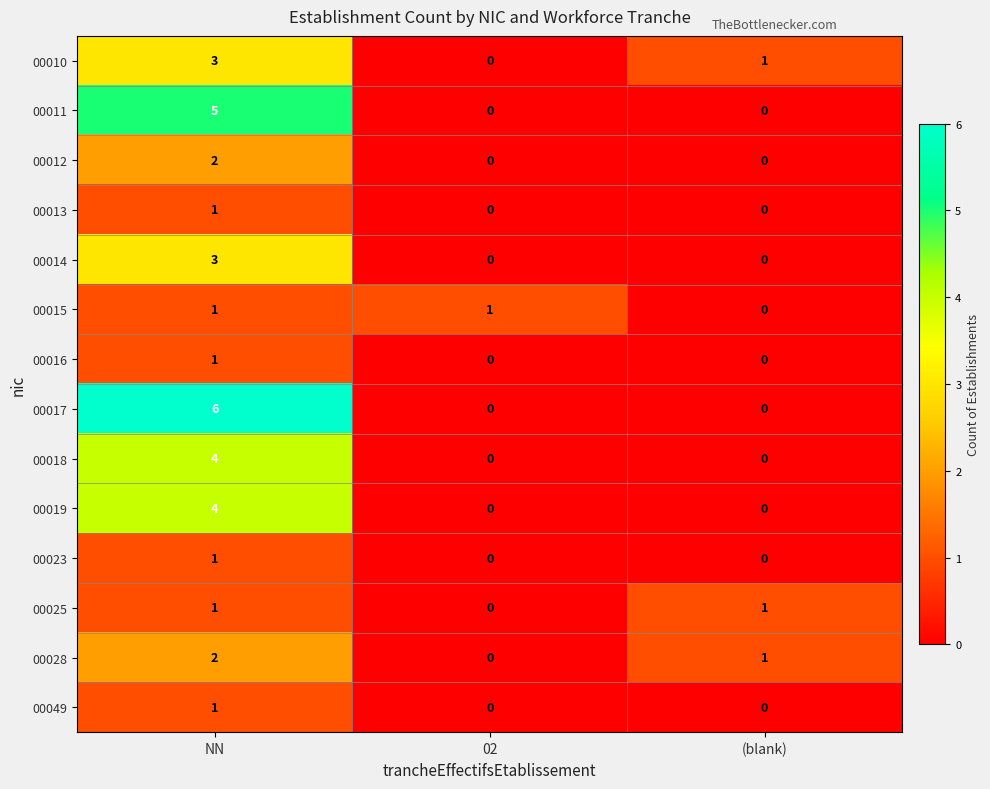

What is the difference between the highest and lowest values at NN?

5